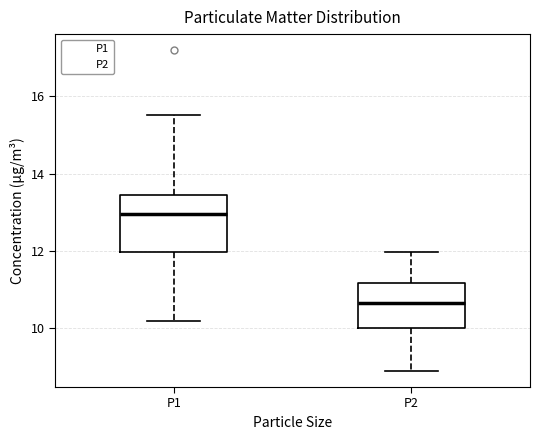

Where is the lower edge of the box for P1 on the y-axis? The values are not printed on the chart, so give them approximately, as read against the axis.

12.0